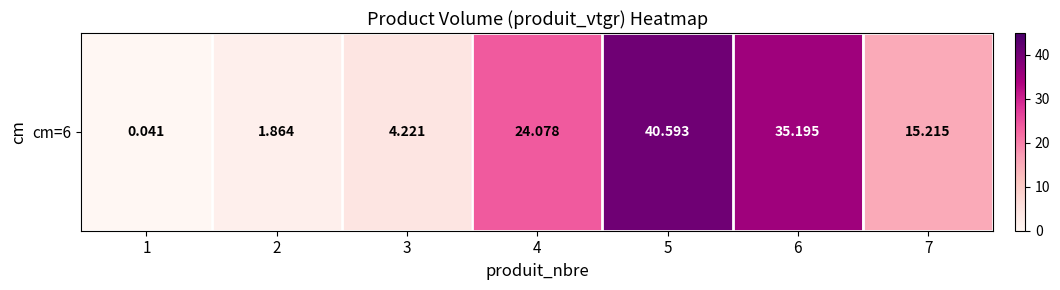

List the labels in order of value, largest first.

5, 6, 4, 7, 3, 2, 1